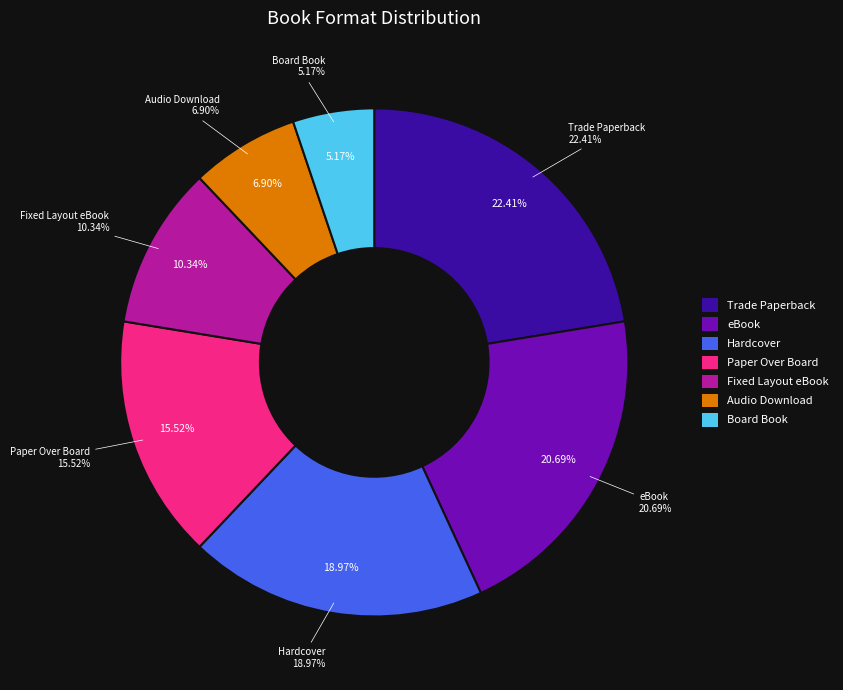

To the nearest percent, what is the difference between the Hardcover and Trade Paperback slice percentages?

3%